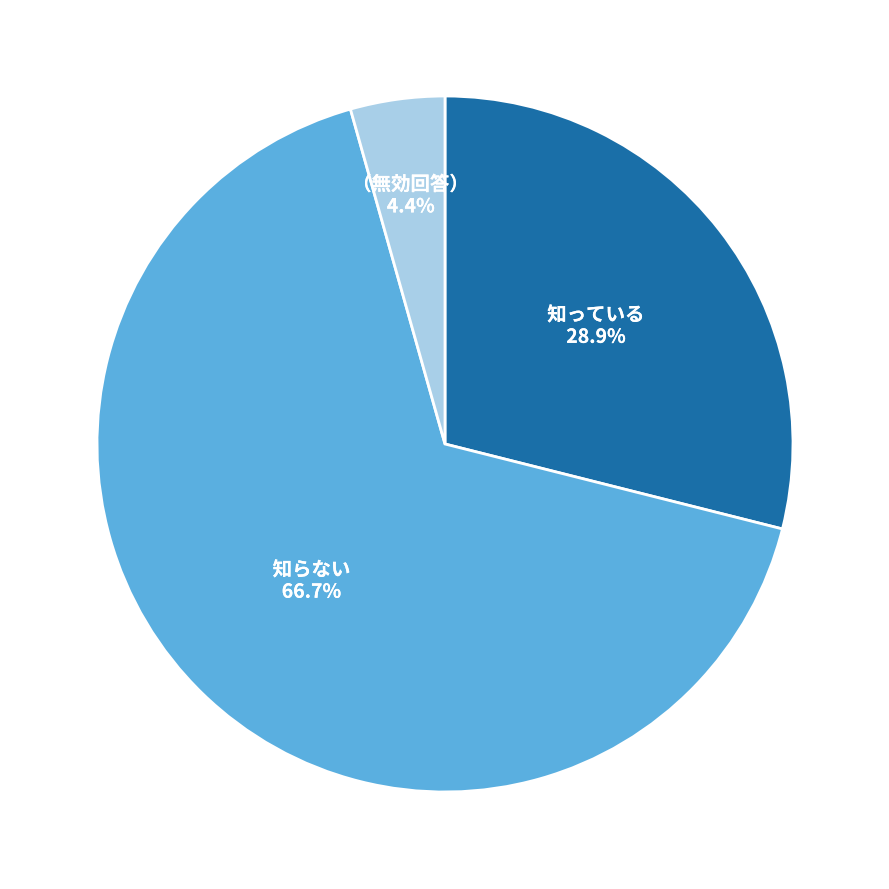

True or false: 知っている accounts for 24% of the total.

False